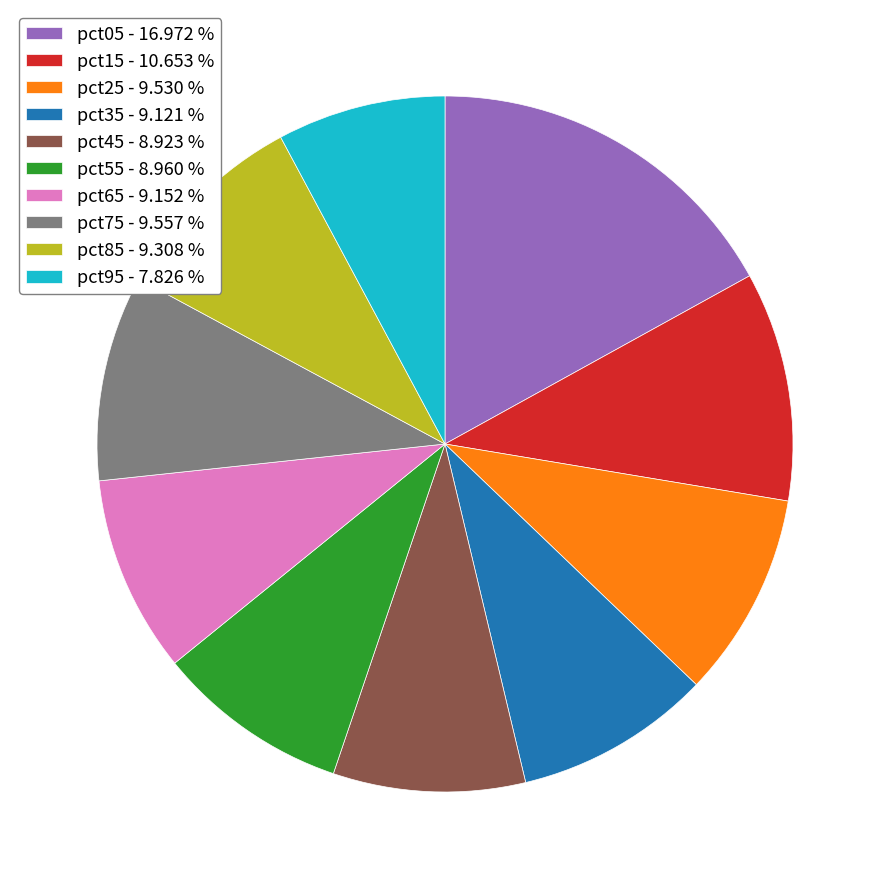

Is it true that pct45 is 18% of the pie?

False